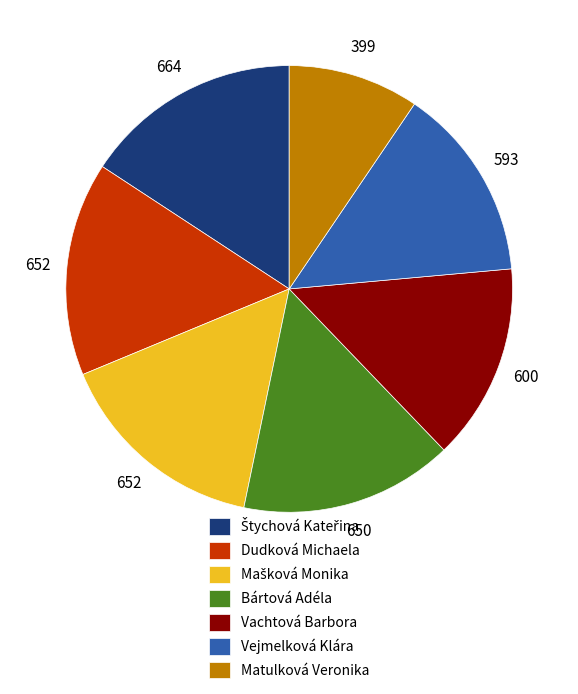

True or false: Dudková Michaela accounts for 15% of the total.

True